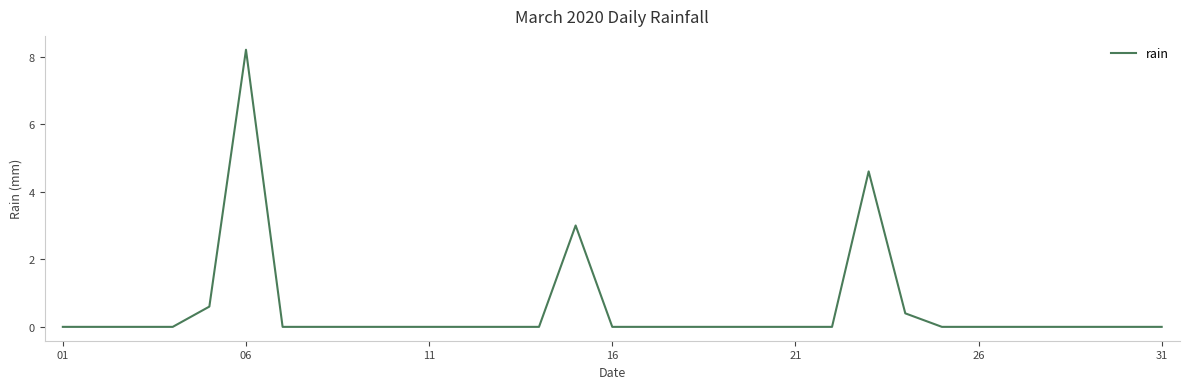

What is the greatest value displayed?

8.2